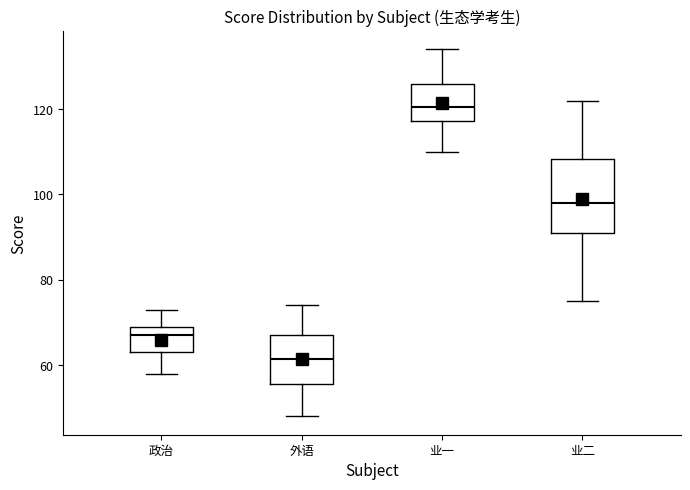

Where does the upper whisker of the box for 业一 end on the y-axis? The values are not printed on the chart, so give them approximately, as read against the axis.

134